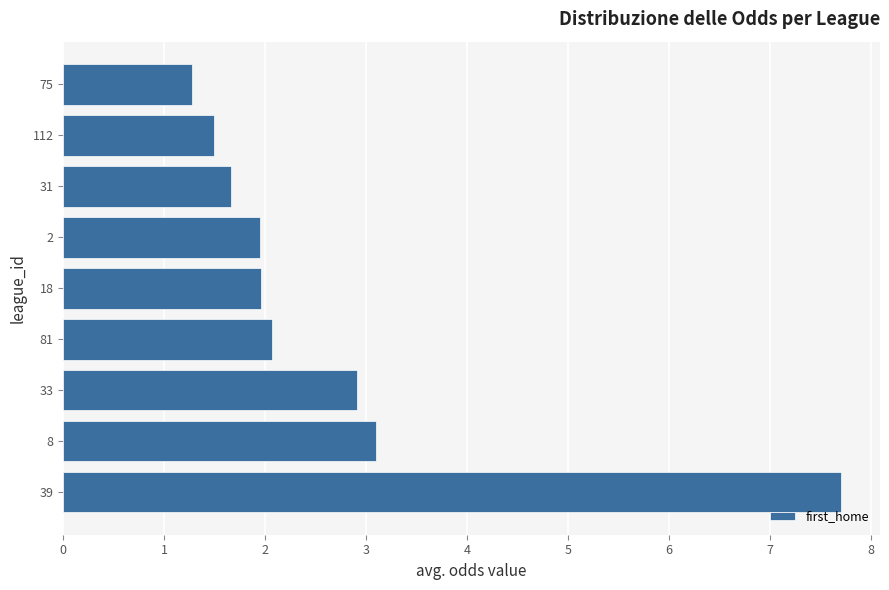

What is the sum of the values at 33 and 2?

4.9